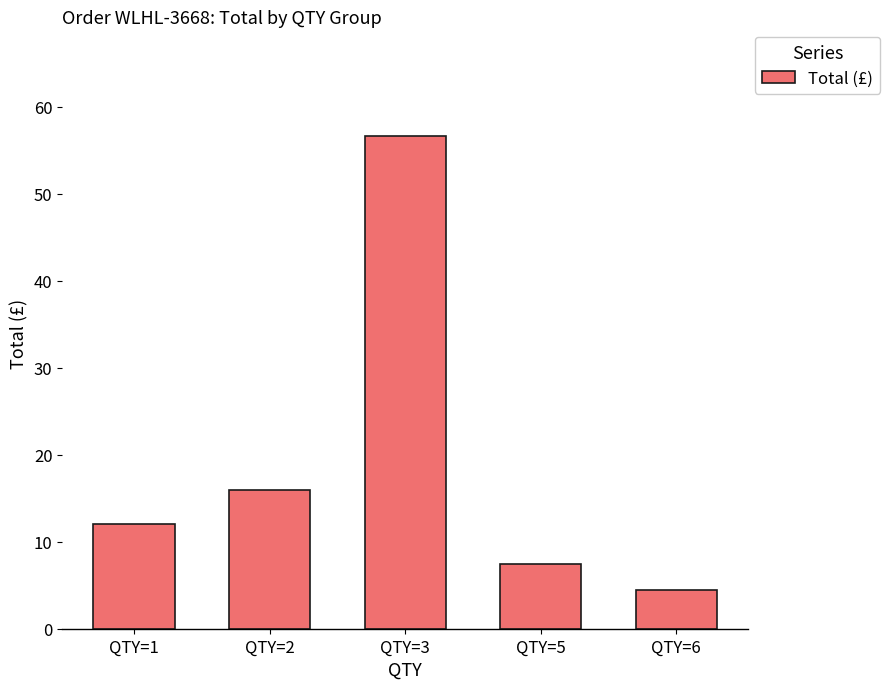

Between QTY=6 and QTY=3, which is larger?

QTY=3